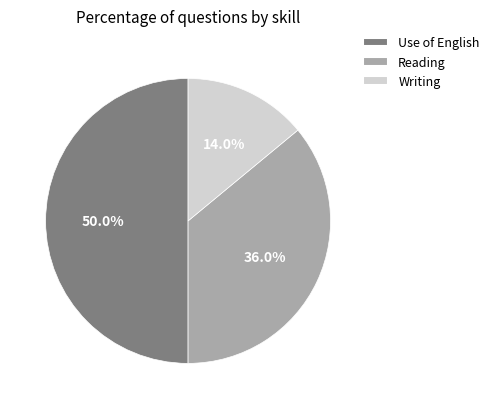

To the nearest percent, what percentage of the pie is Reading?

36%